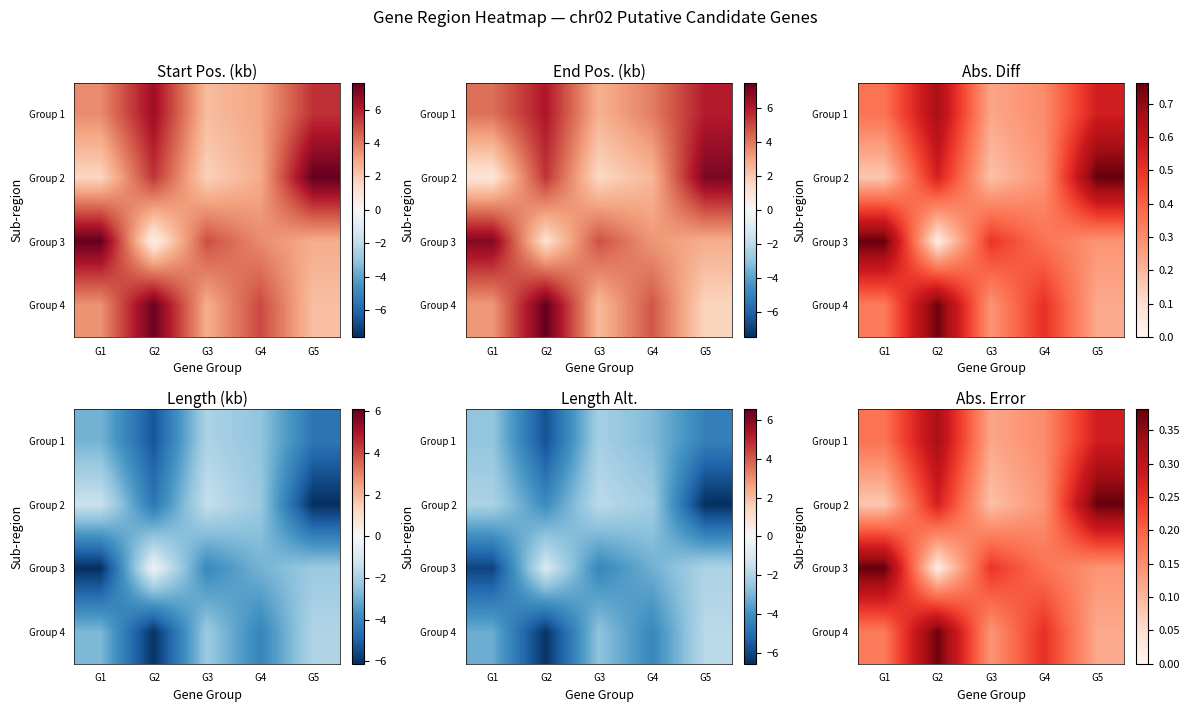

The Group 4 series shows 0.0 at G1. True or false?

False